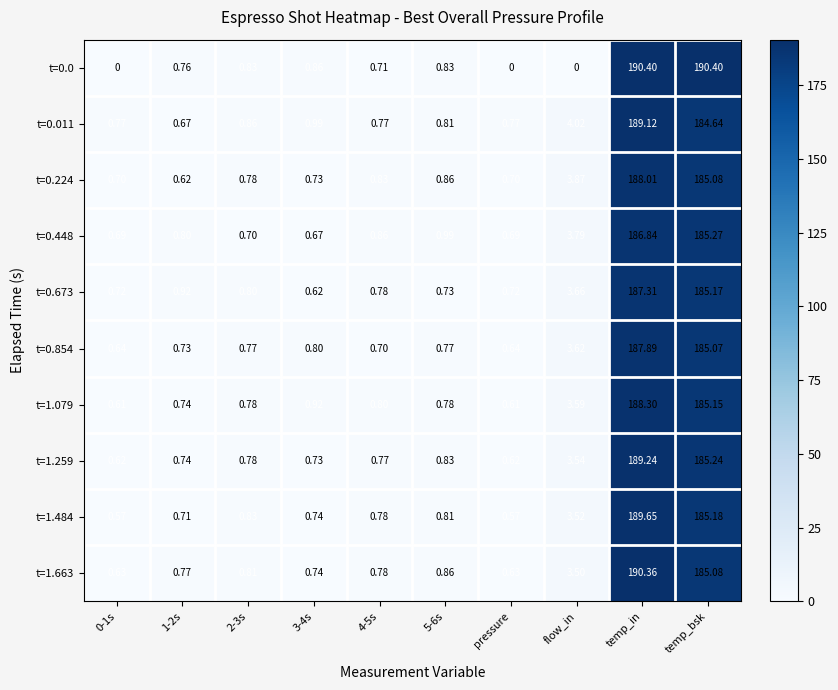

Is the value of t=0.673 at temp_in greater than the value of t=1.079 at 3-4s?

Yes